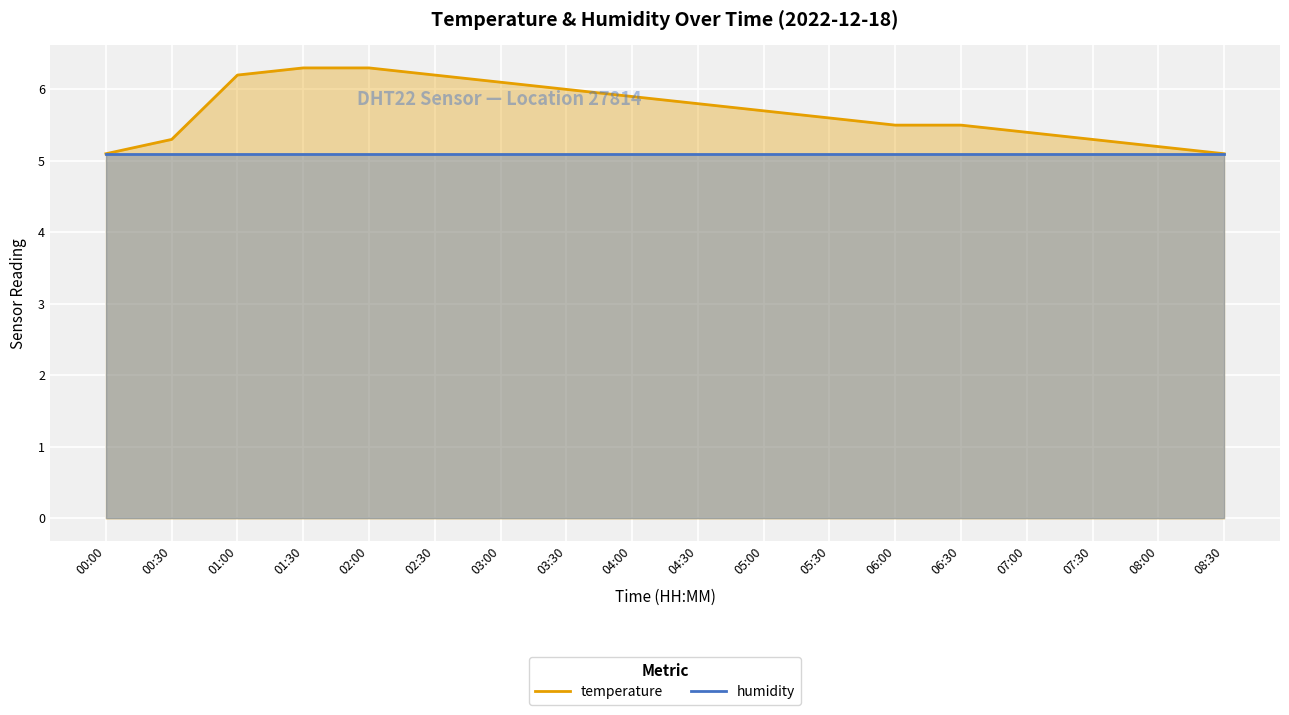

Which series has the widest spread of values?

temperature